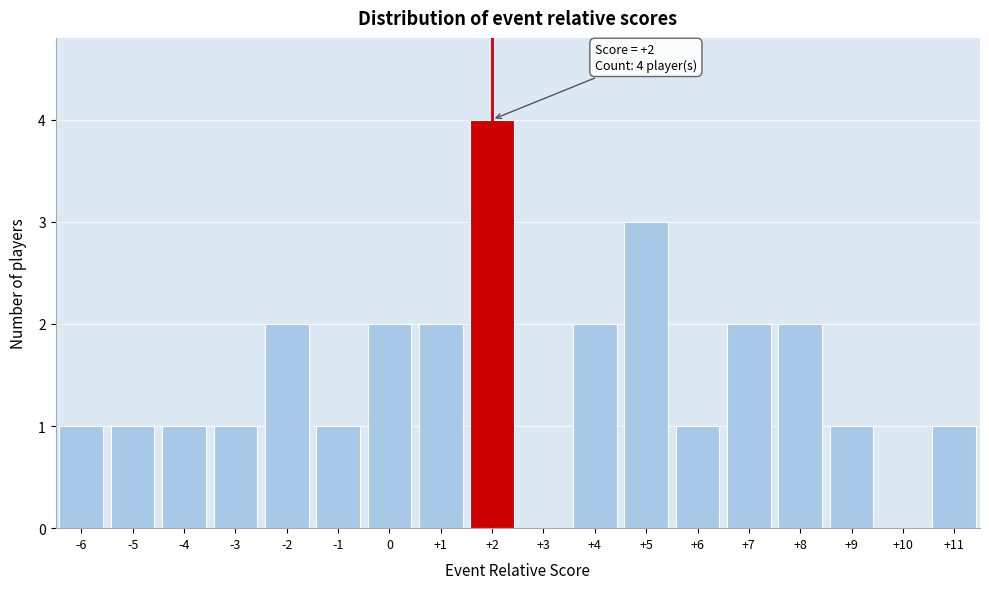

Over which range of the x-axis is the bar tallest?

1.5 to 2.5